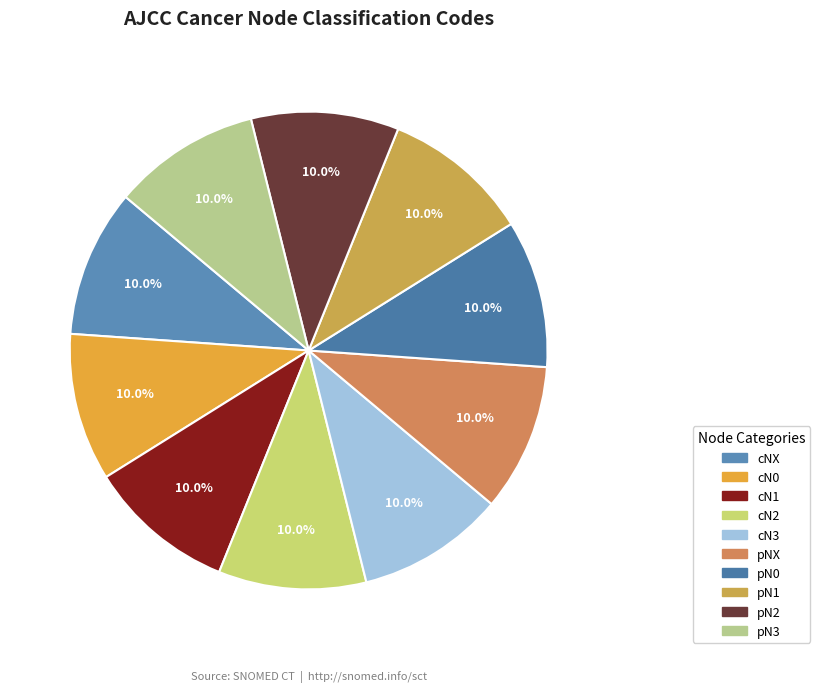

To the nearest percent, what is the combined percentage of cN0 and cNX?

20%